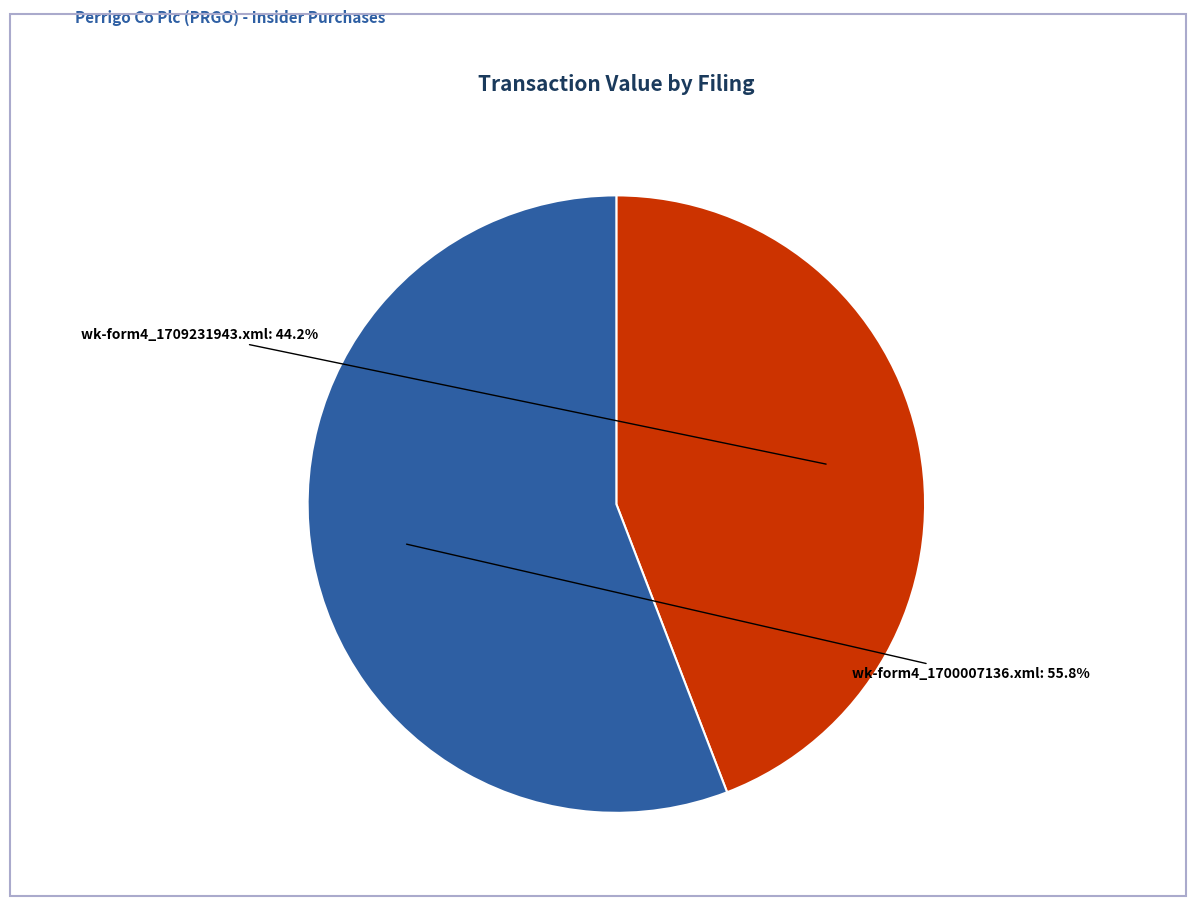

Combined, what portion of the pie is wk-form4_1709231943.xml and wk-form4_1700007136.xml?

100.0%